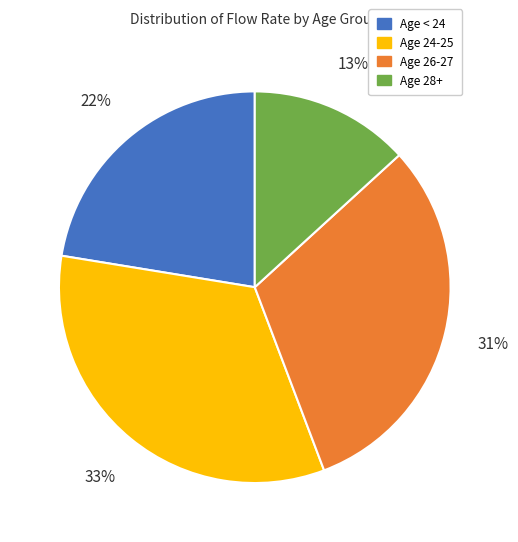

What is the largest slice in the pie chart?

Age 24-25